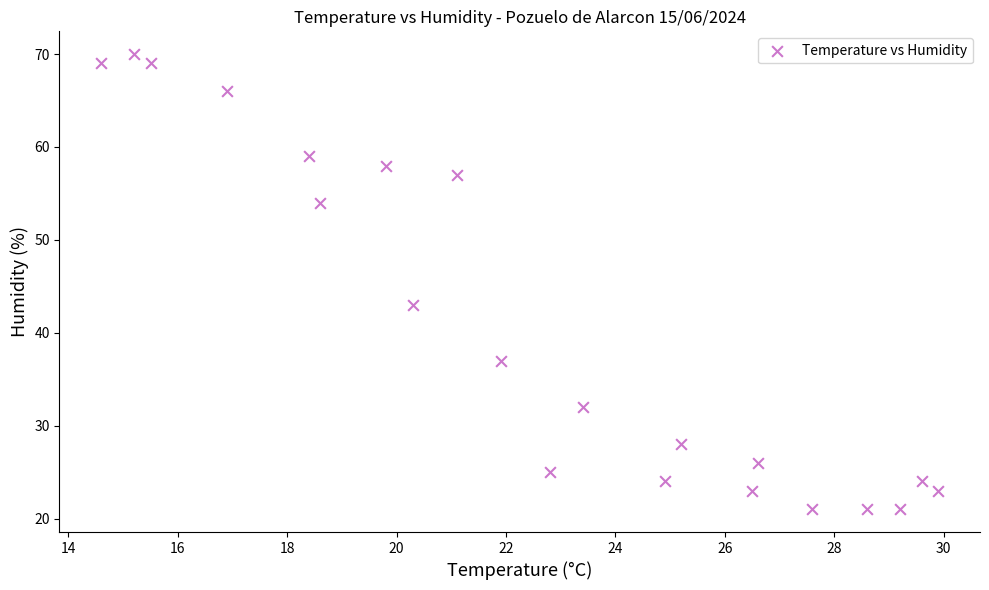

What Y value in the scatter plot is closest to 45?

43